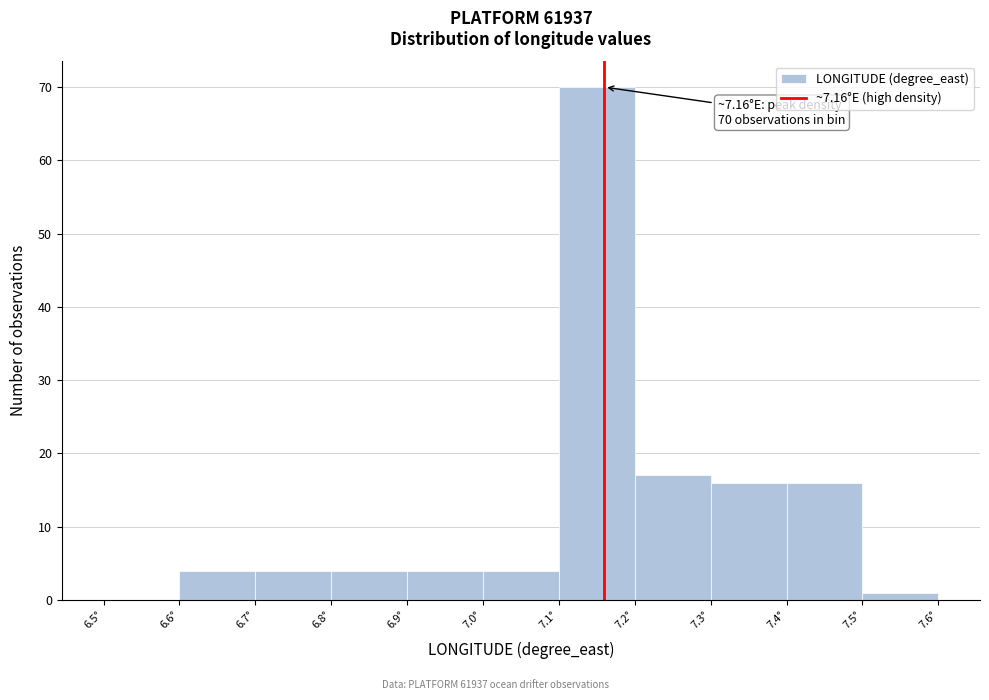

Which range on the x-axis has the tallest bar?

7.1 to 7.2